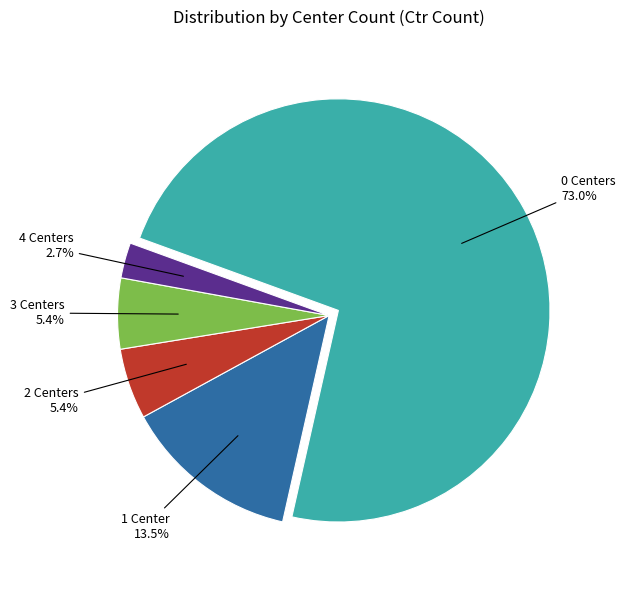

Is there a majority slice in this chart?

Yes